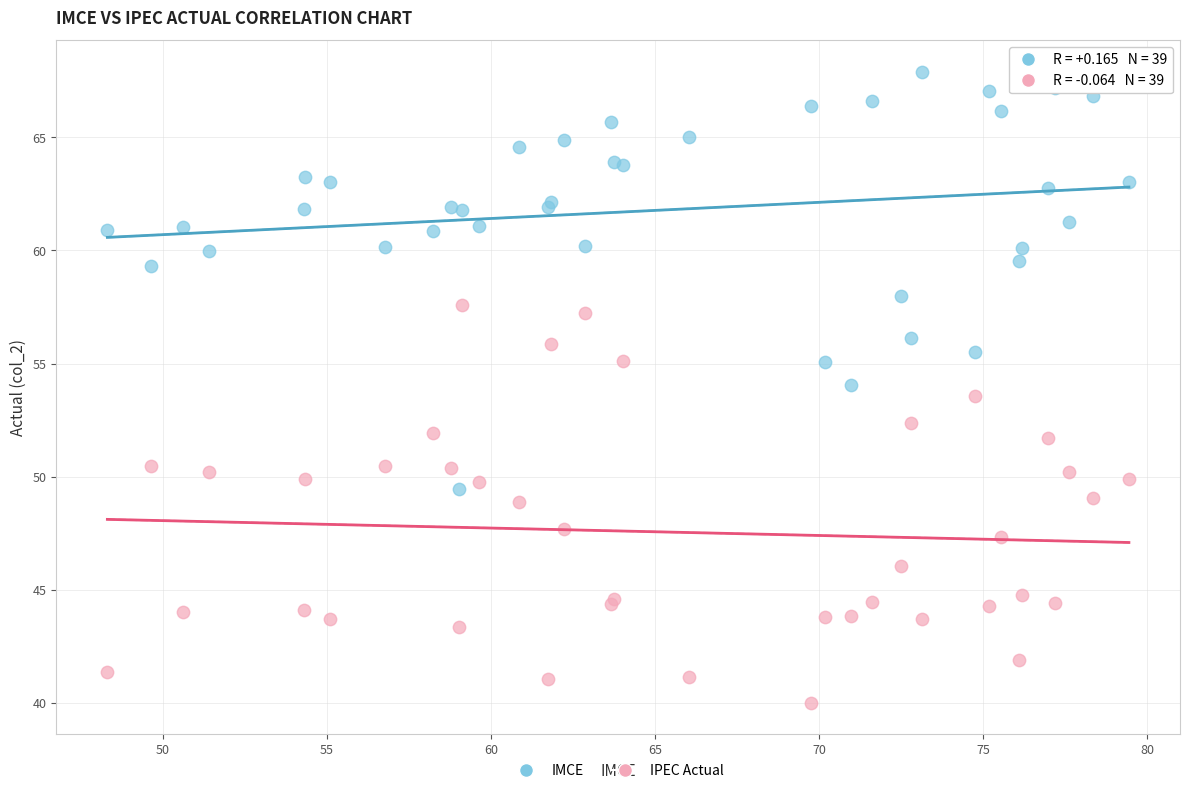

Which series reaches the minimum Y coordinate?

IPEC Actual